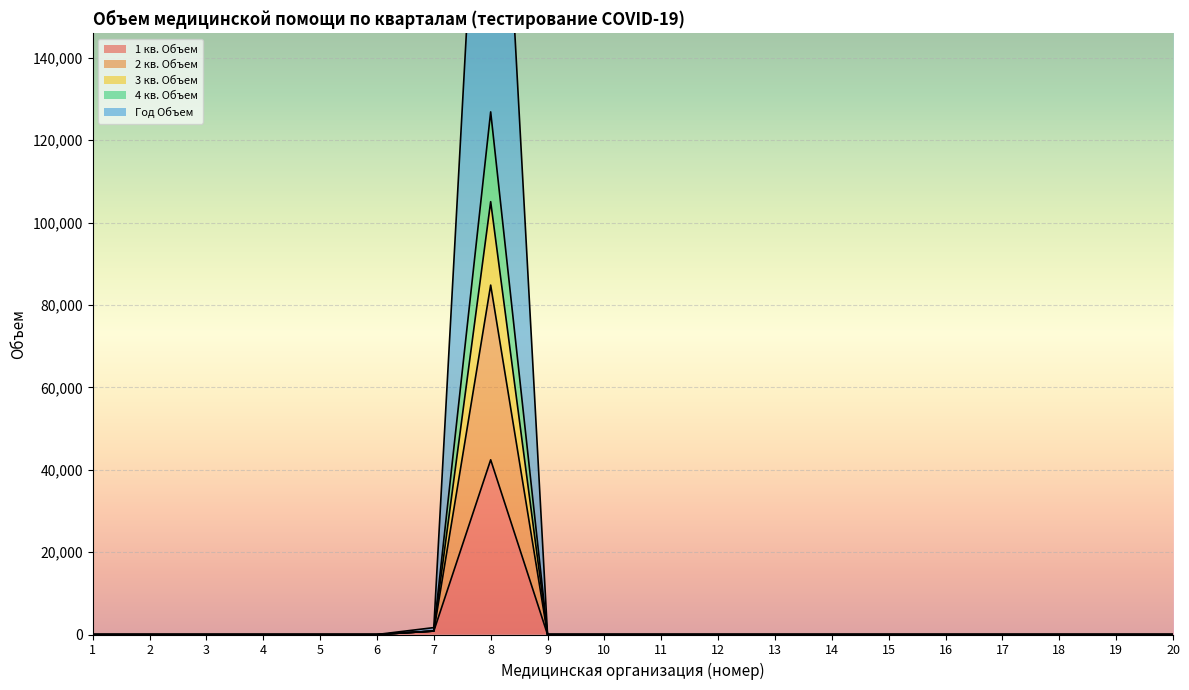

What is the maximum value for Год Объем?

84818